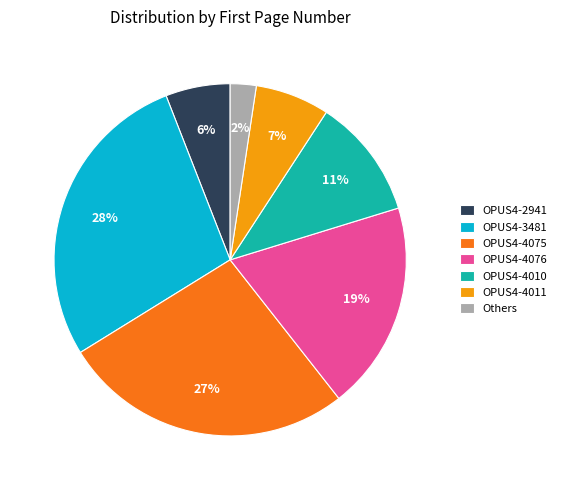

The OPUS4-4011 slice represents 7% of the pie. True or false?

True